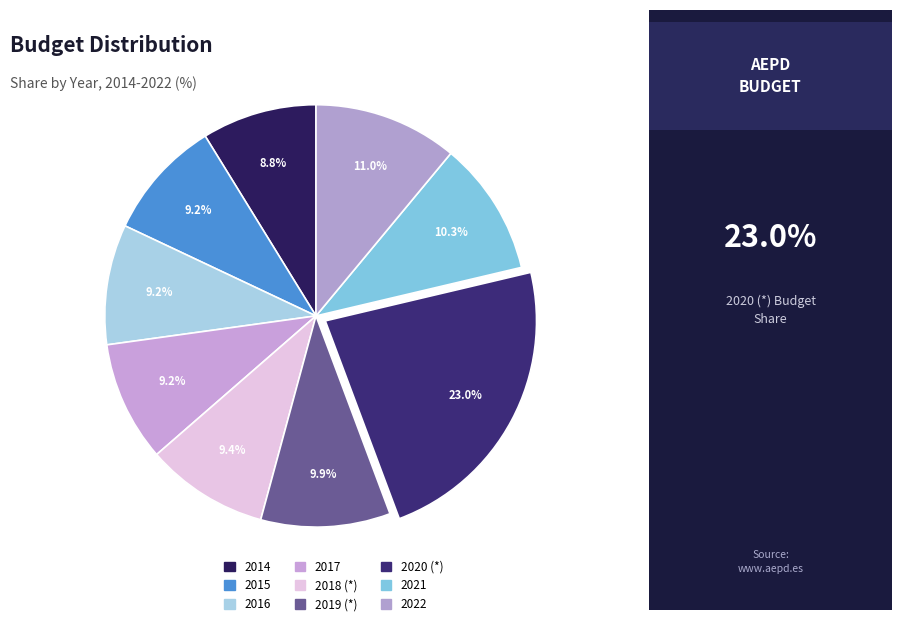

To the nearest percent, what percentage of the pie is 2020 (*)?

23%